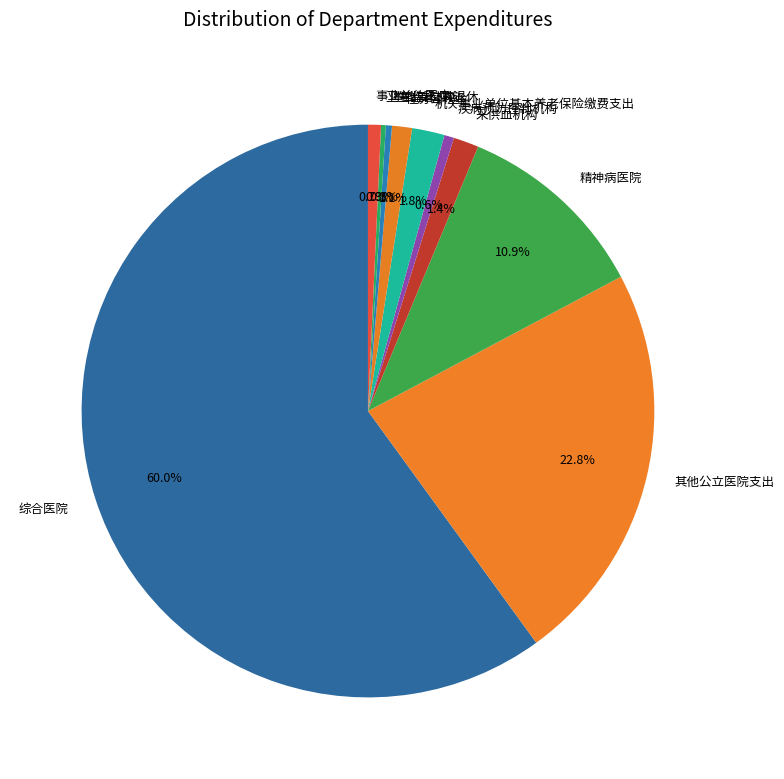

What is the majority slice?

综合医院